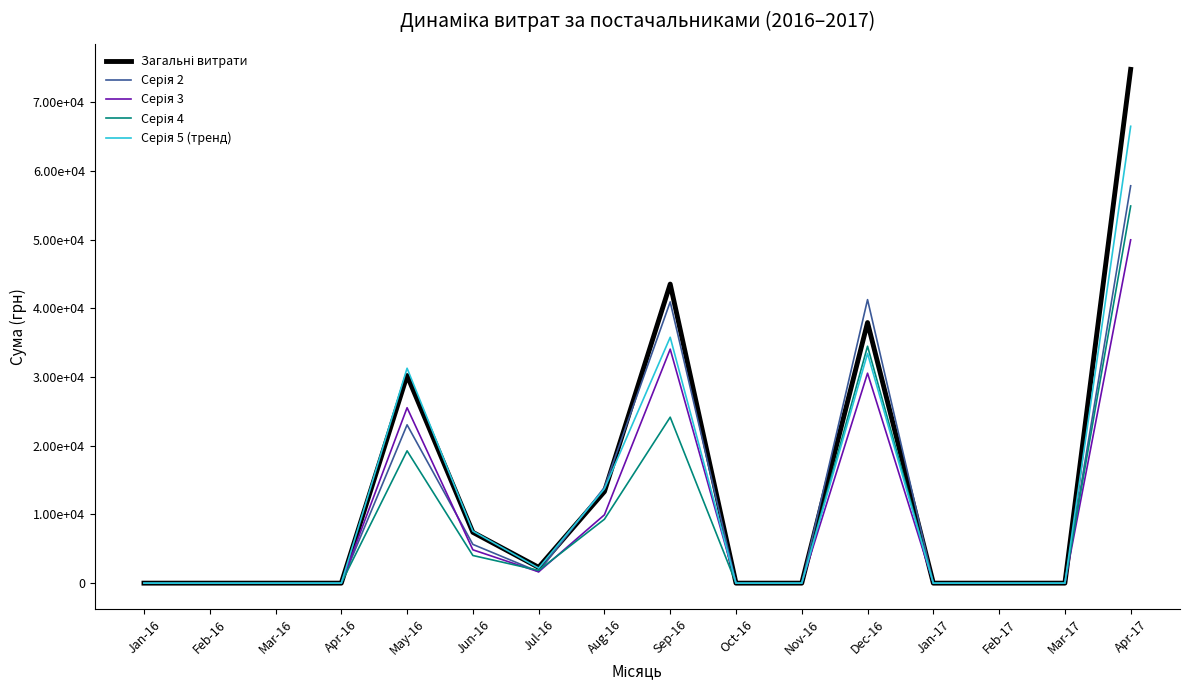

Is this an area chart (filled region under the line)?

No